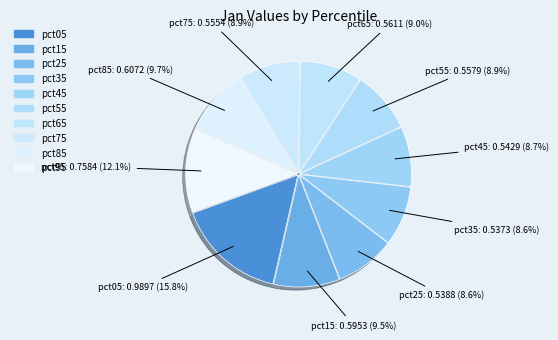

Which category has the biggest portion of the pie?

pct05